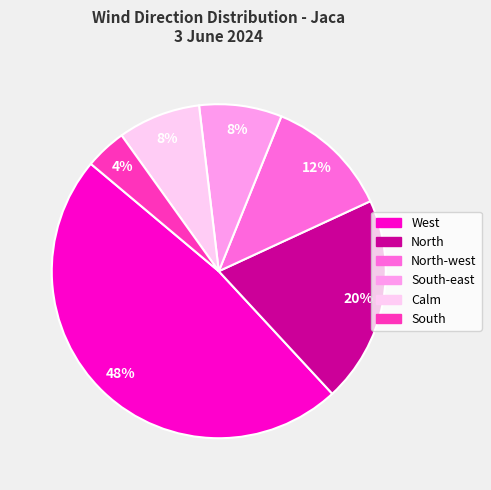

Does any single category account for the majority?

No